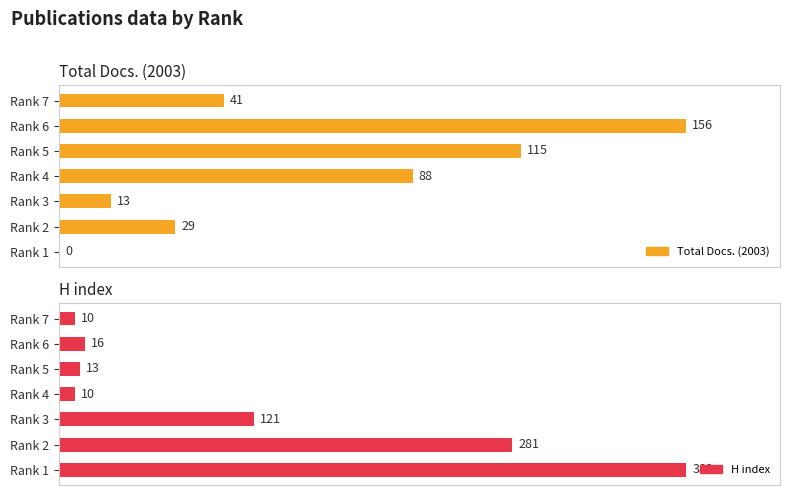

Does the chart contain any negative values?

No